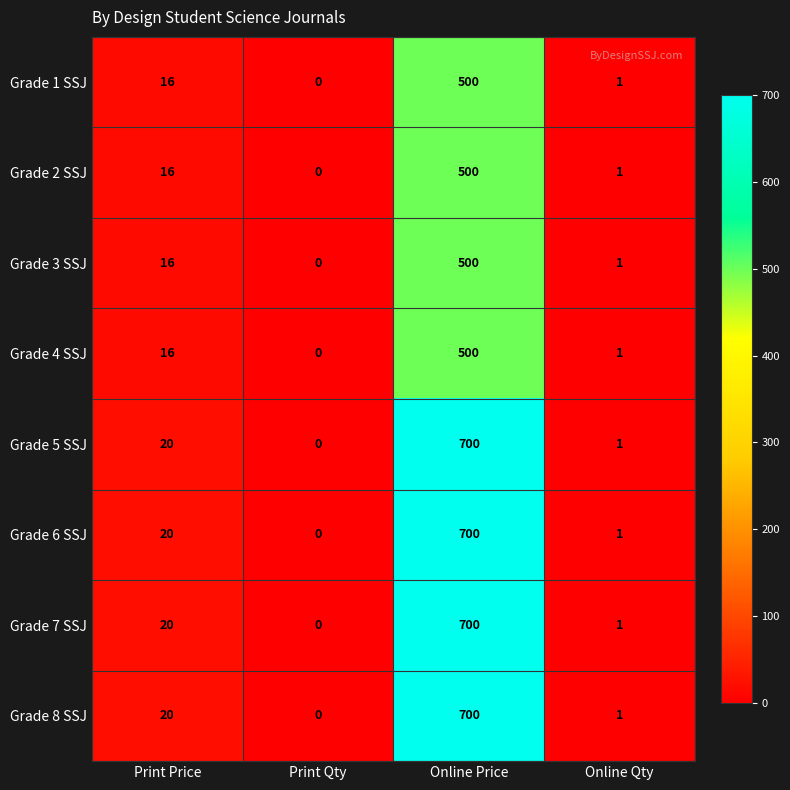

What is the maximum value shown in the chart?

700